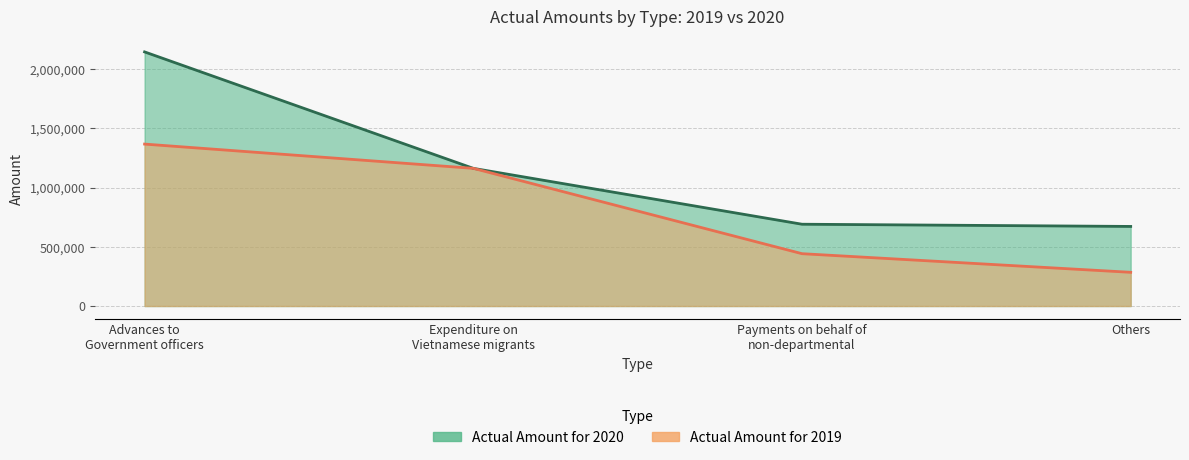

At which category is the sum across all series the highest?

Advances to Government officers